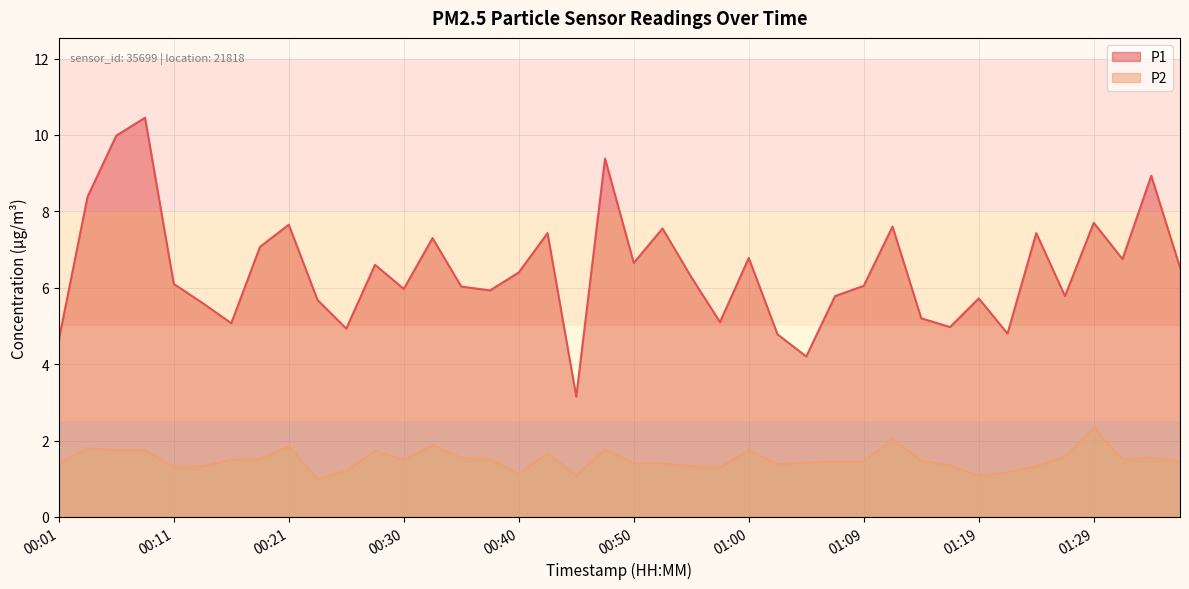

What is the difference between the maximum and minimum values in the P2 series?

1.3